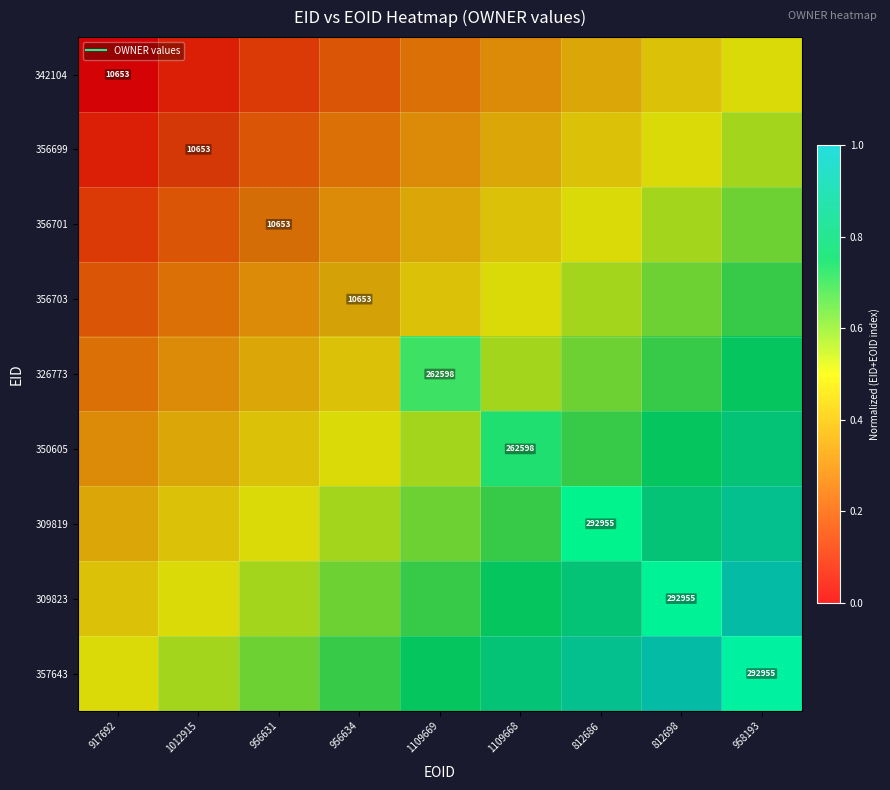

Count the 342104 values in the range 0 to 1.

9